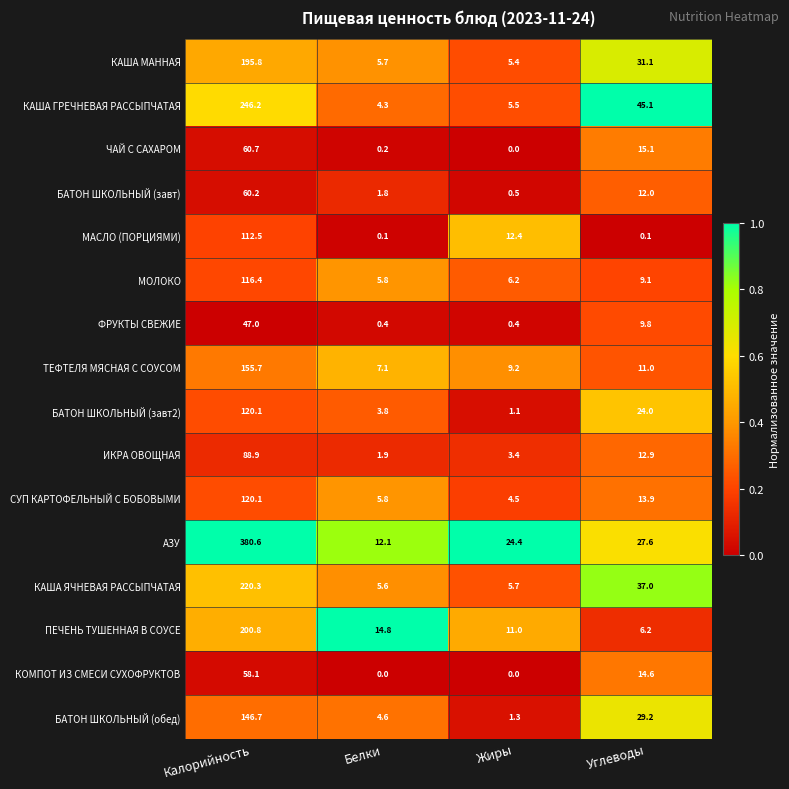

Is the value of БАТОН ШКОЛЬНЫЙ (завт) at Углеводы greater than the value of ПЕЧЕНЬ ТУШЕННАЯ В СОУСЕ at Жиры?

Yes